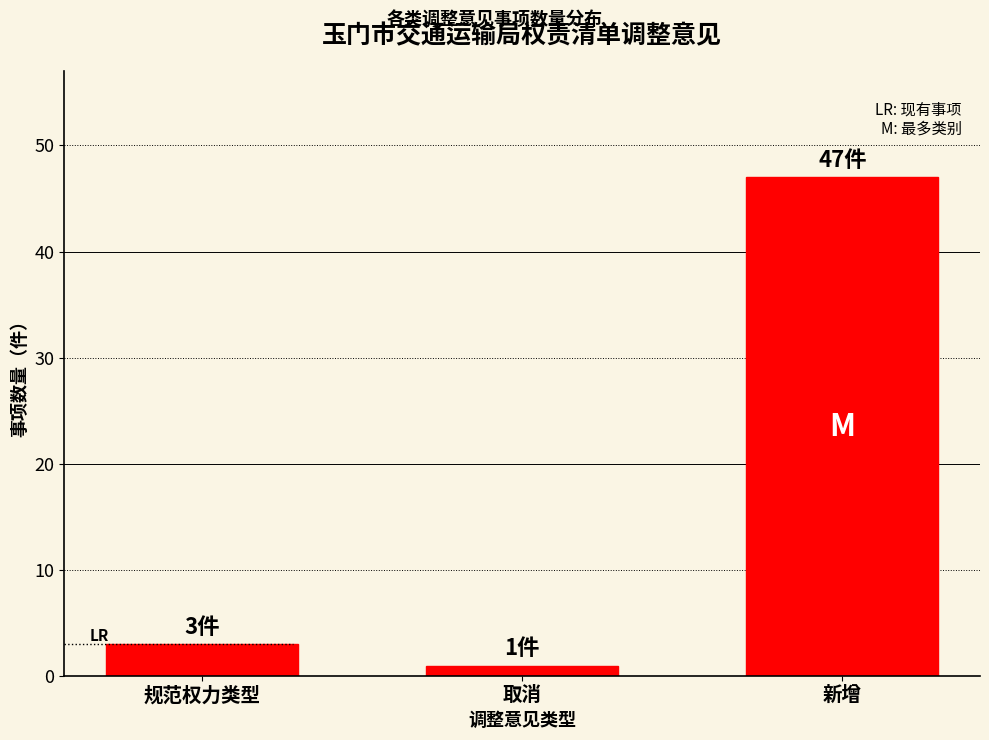

Reading left to right, what are all the values shown in this chart?

3	1	47